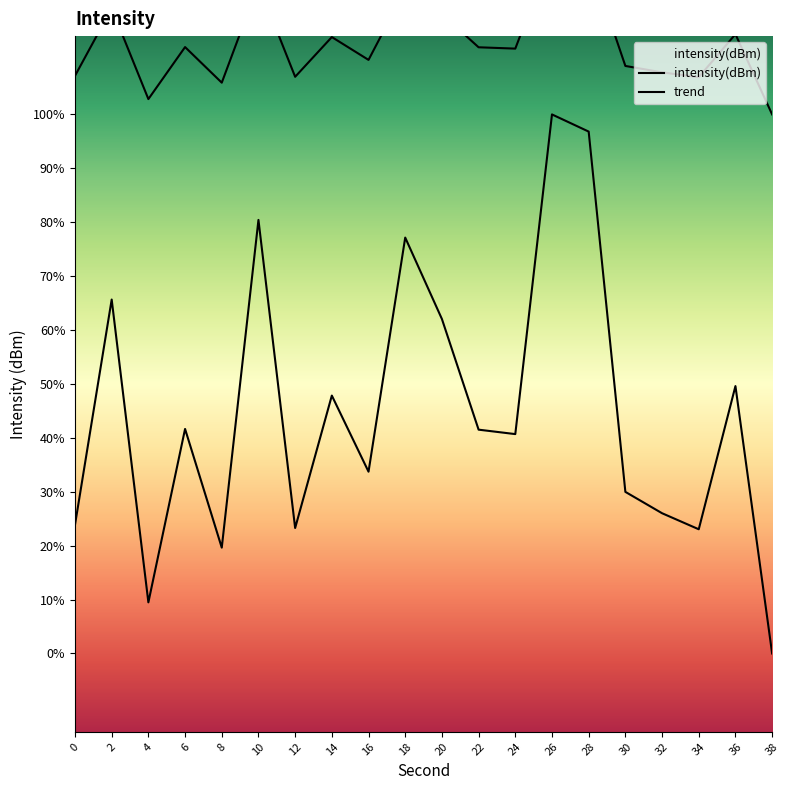

Where is the data nearest to the value -125?

28